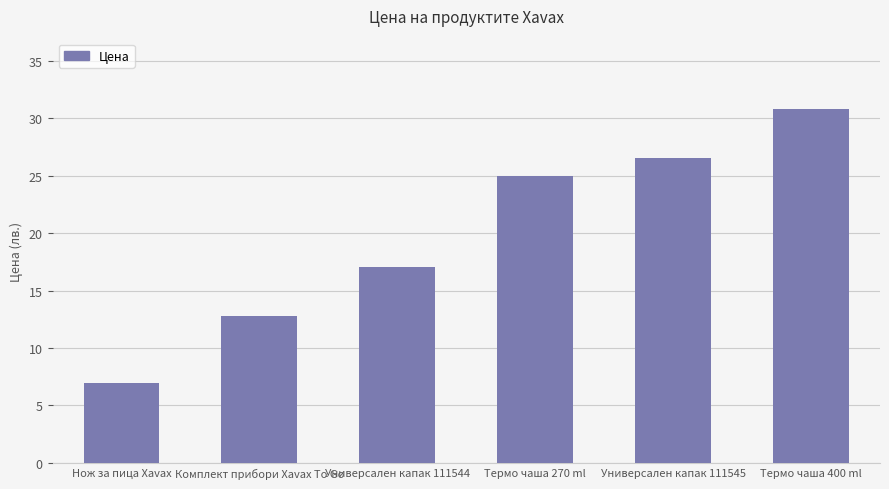

Reading right to left, what are all the values shown in this chart?

Термо чаша 400 ml=30.8	Универсален капак 111545=26.5	Термо чаша 270 ml=25.0	Универсален капак 111544=17.1	Комплект прибори Xavax To Go=12.8	Нож за пица Xavax=7.0